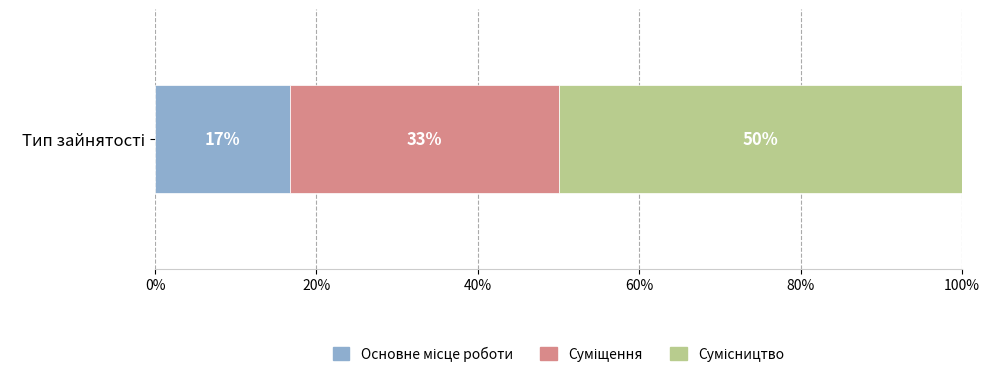

How many bars are there in total?

3